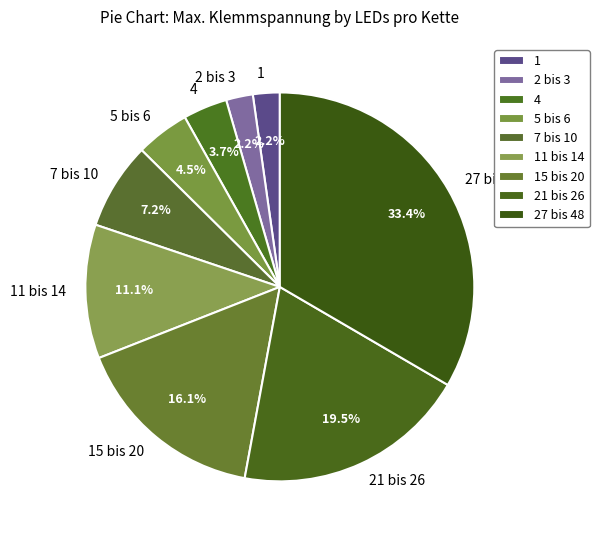

To the nearest percent, what is the average slice percentage?

11%